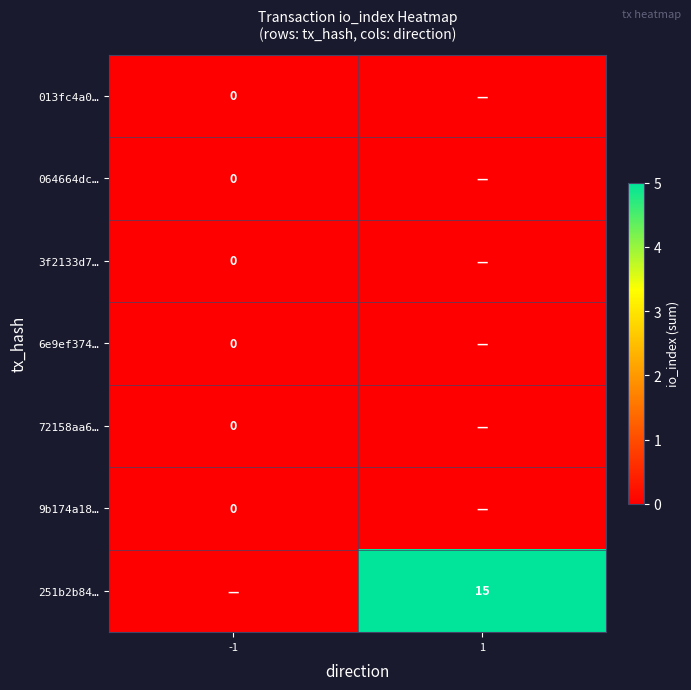

List the labels in order of 251b2b84… value, largest first.

1, -1